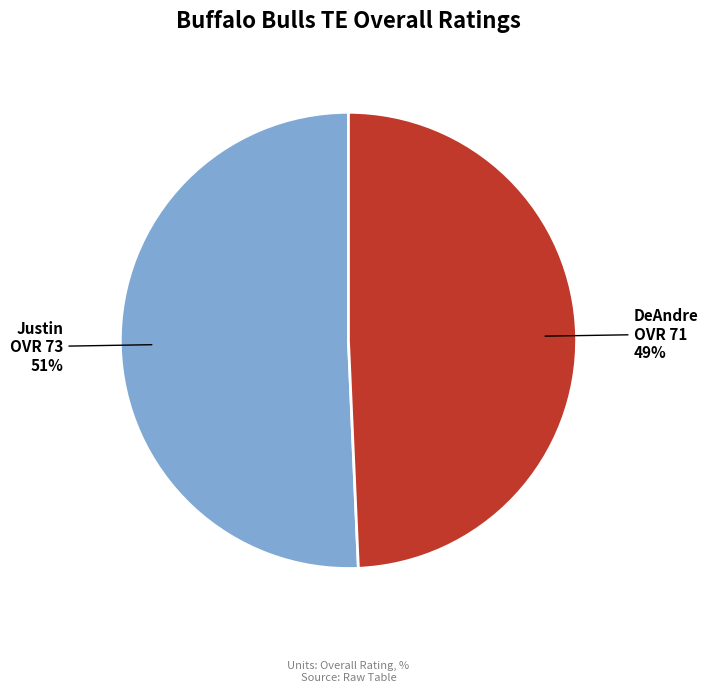

What percentage is the Justin slice, to the nearest percent?

51%